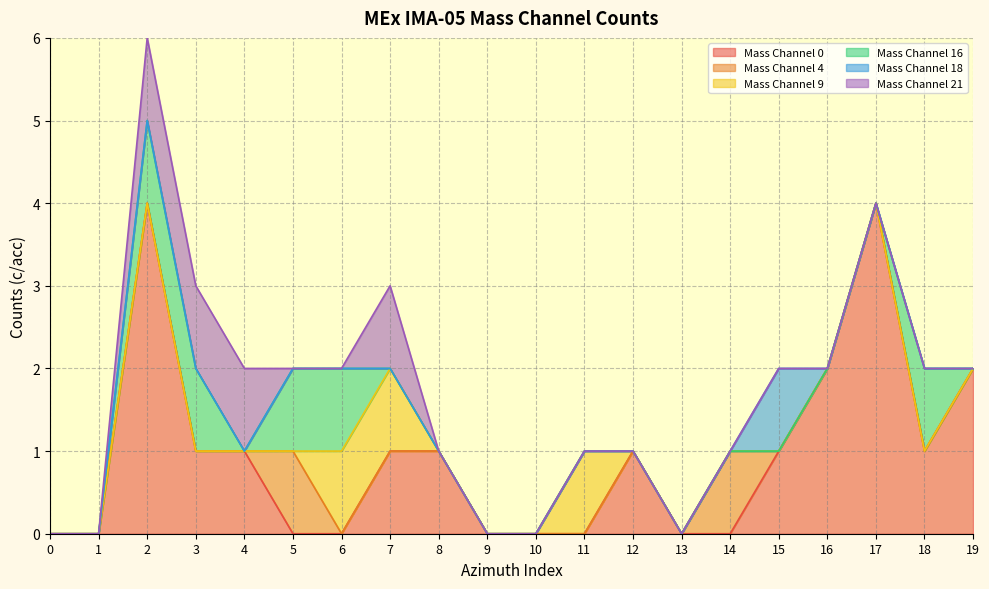

In Mass Channel 0, how many points are lower than both neighbors (excluding endpoints)?

1